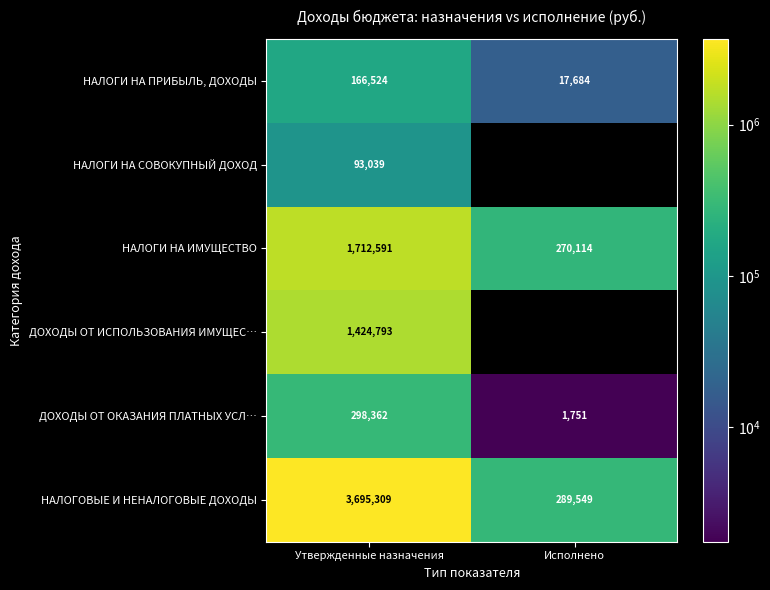

What is the average value of the НАЛОГИ НА ПРИБЫЛЬ, ДОХОДЫ series?

92104